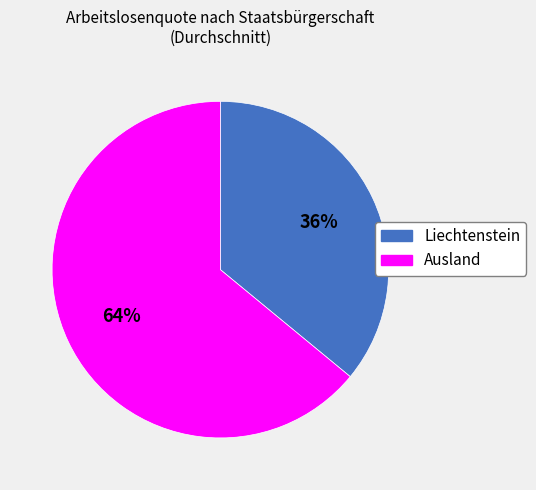

Do Liechtenstein and Ausland together represent more than half of the pie?

Yes